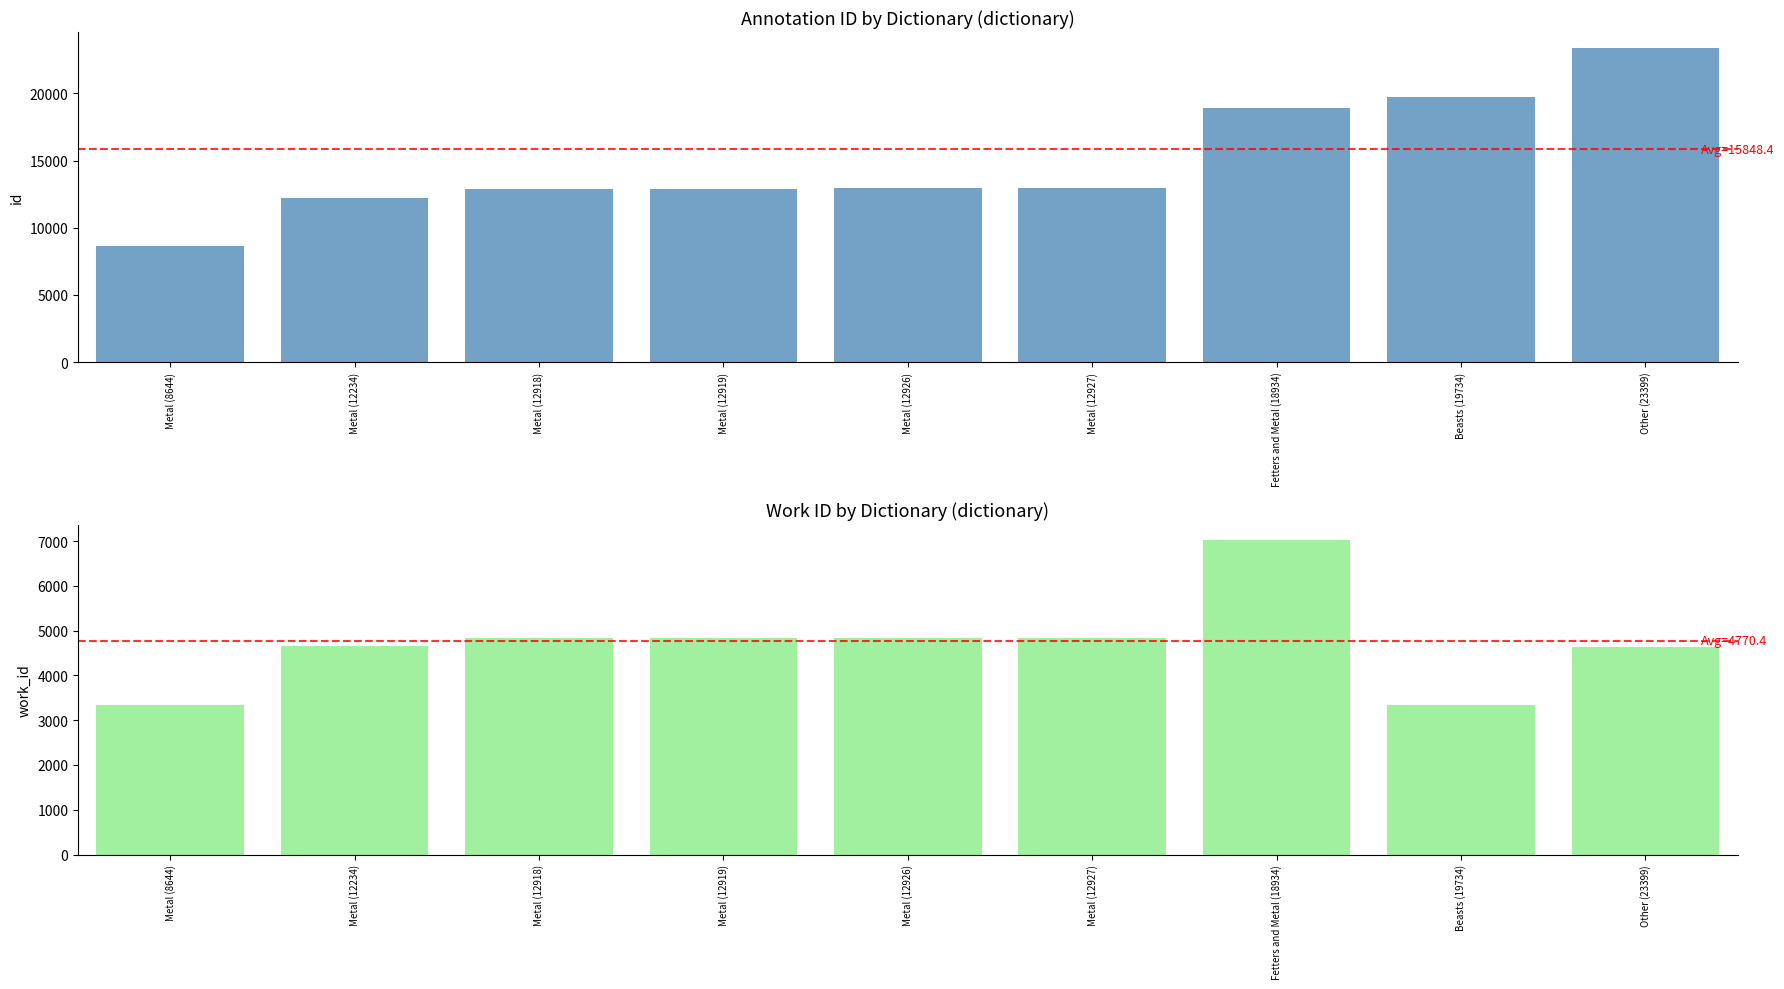

Reading right to left, what are all the values shown in this chart?

id: 23399	19734	18934	12927	12926	12919	12918	12234	8644
work_id: 4640	3330	7020	4843	4842	4839	4838	4652	3330